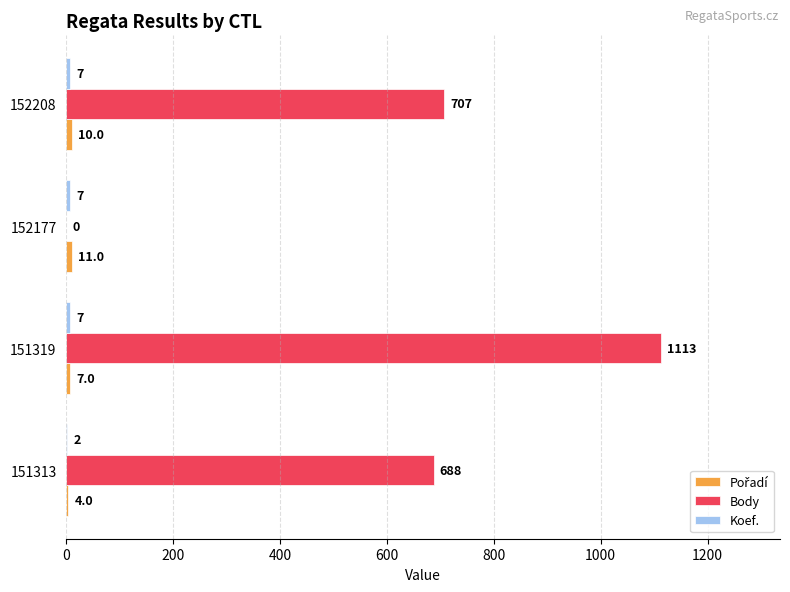

What is the total value across all series at 151319?

1127